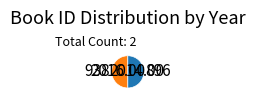

Approximately how many times larger is the value at 896 compared to 938?

1.0